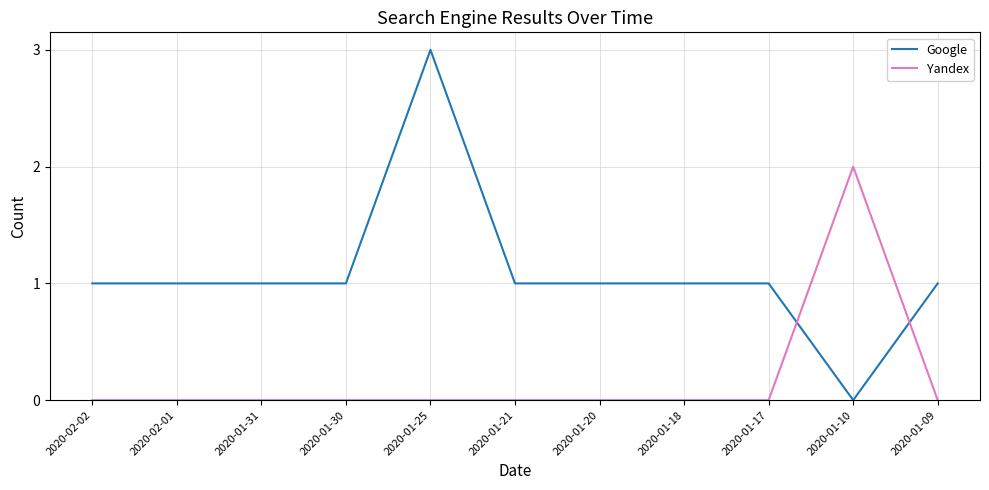

What is the total value across all series at 2020-01-17?

1